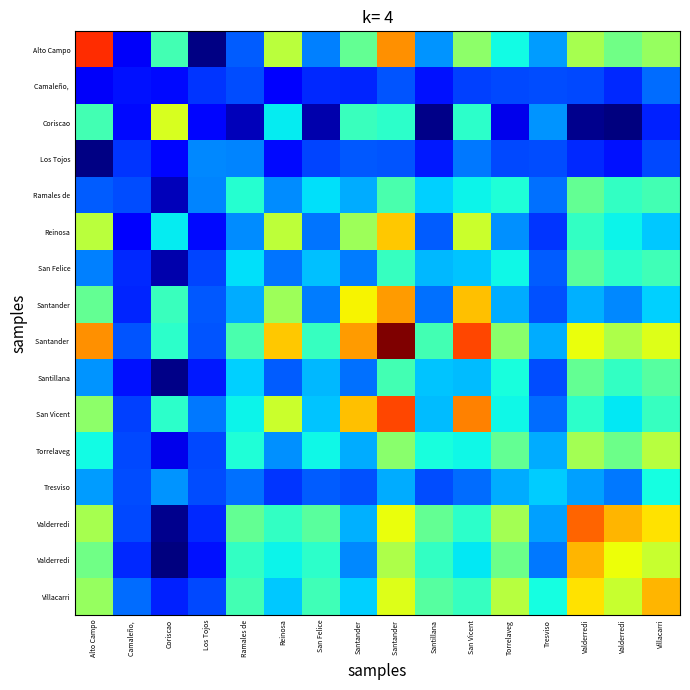

At how many categories does at least one series exceed 1?

14